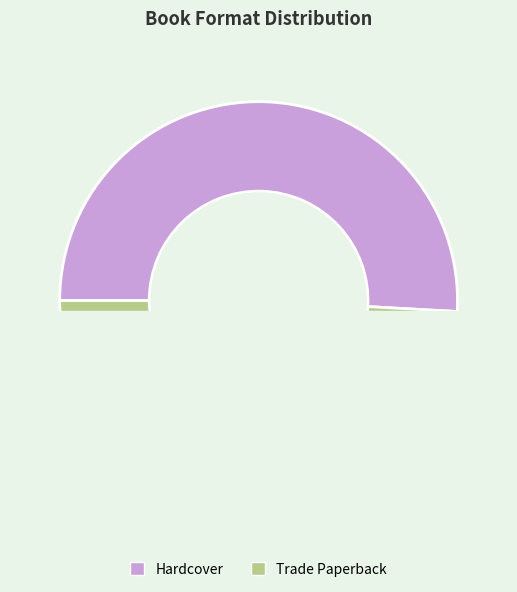

Between Trade Paperback and Hardcover, which is larger?

Hardcover